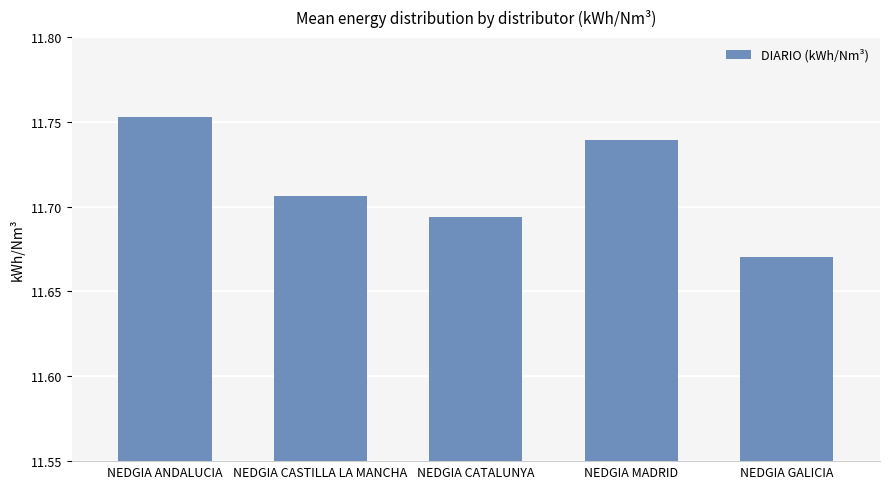

List the labels in order of value, smallest first.

NEDGIA GALICIA, NEDGIA CATALUNYA, NEDGIA CASTILLA LA MANCHA, NEDGIA MADRID, NEDGIA ANDALUCIA